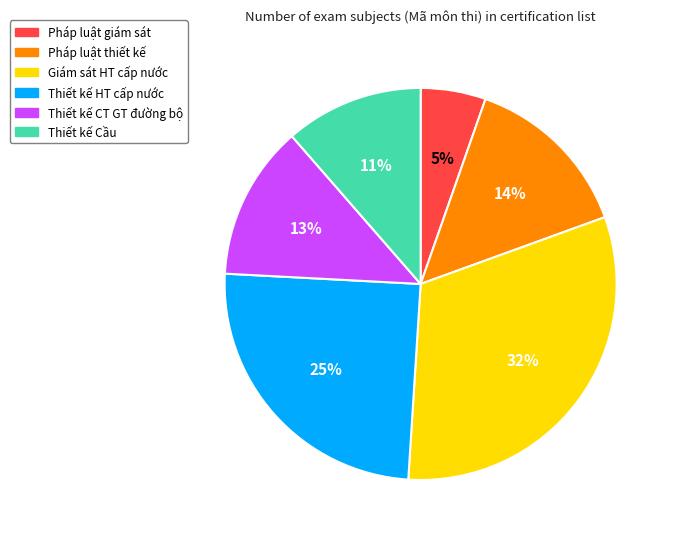

Does any single category account for the majority?

No